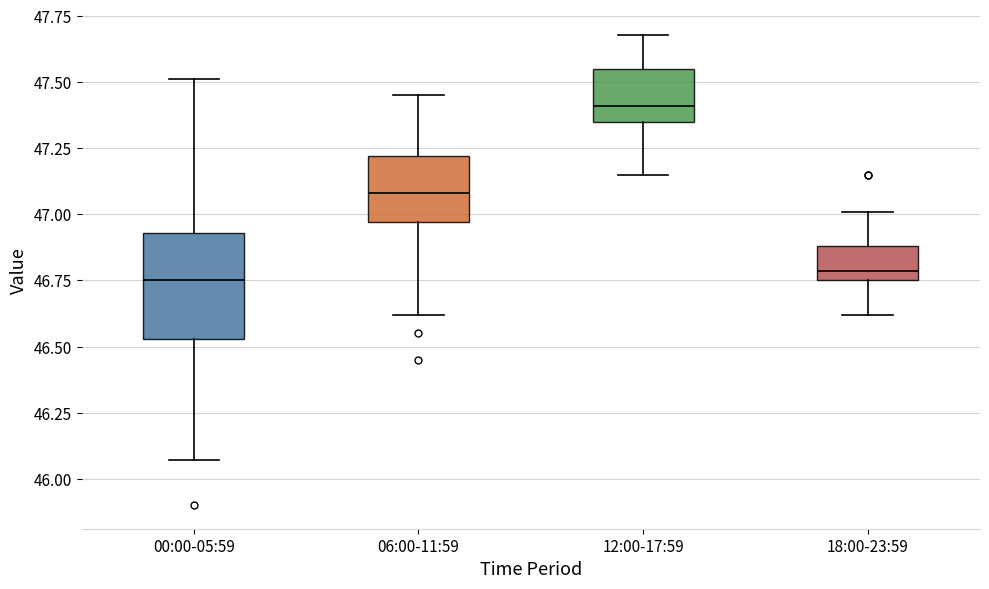

Where is the lower edge of the box for 00:00-05:59 on the y-axis? The values are not printed on the chart, so give them approximately, as read against the axis.

46.55